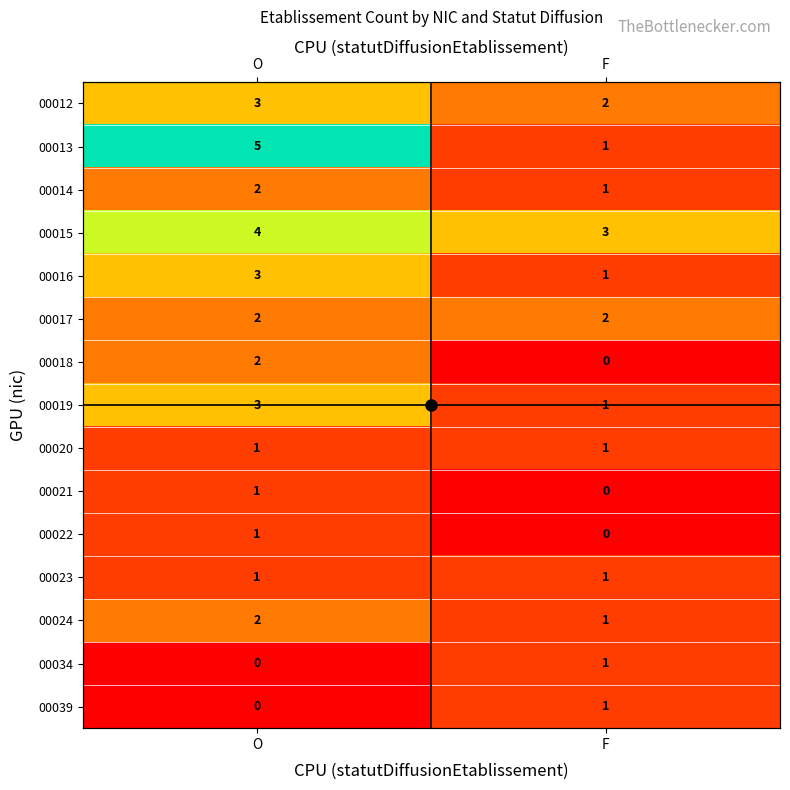

What is the maximum value shown in the chart?

5